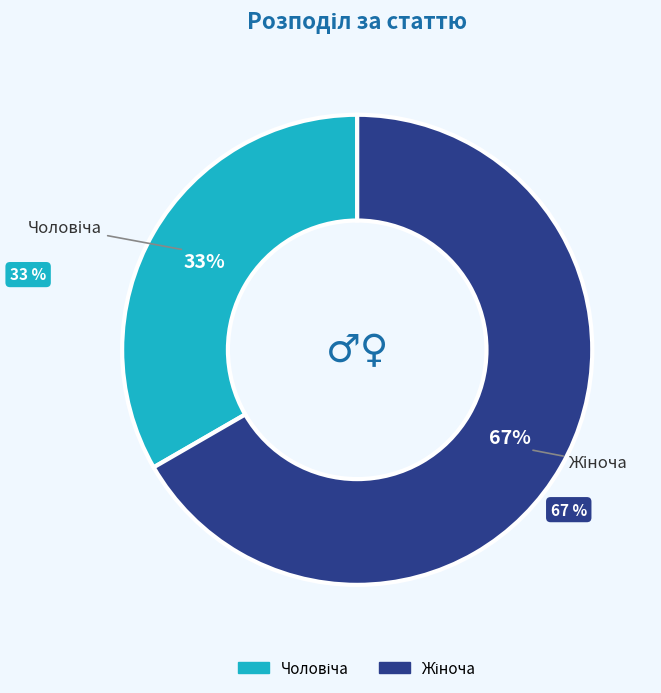

How many segments does this pie chart have?

2